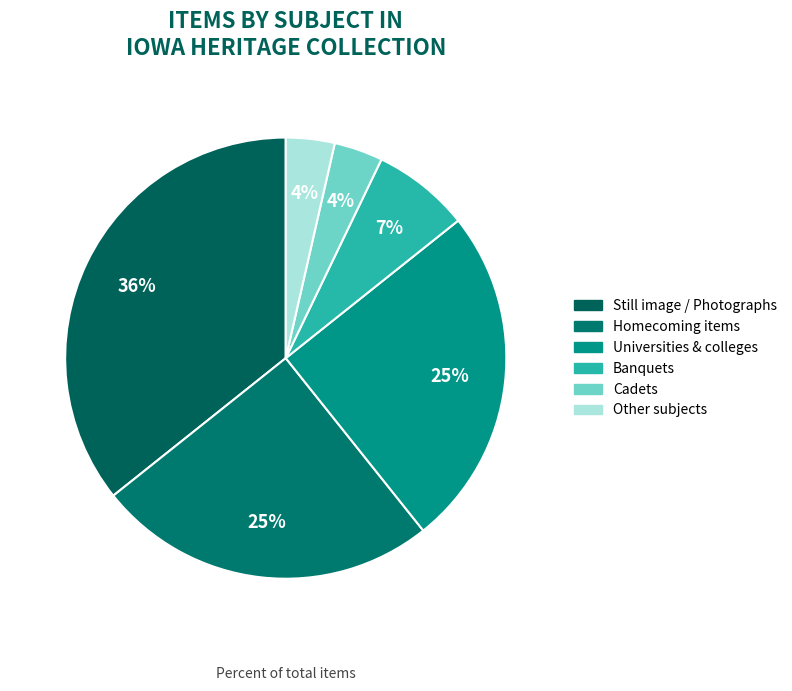

Count the number of slices in the pie.

6